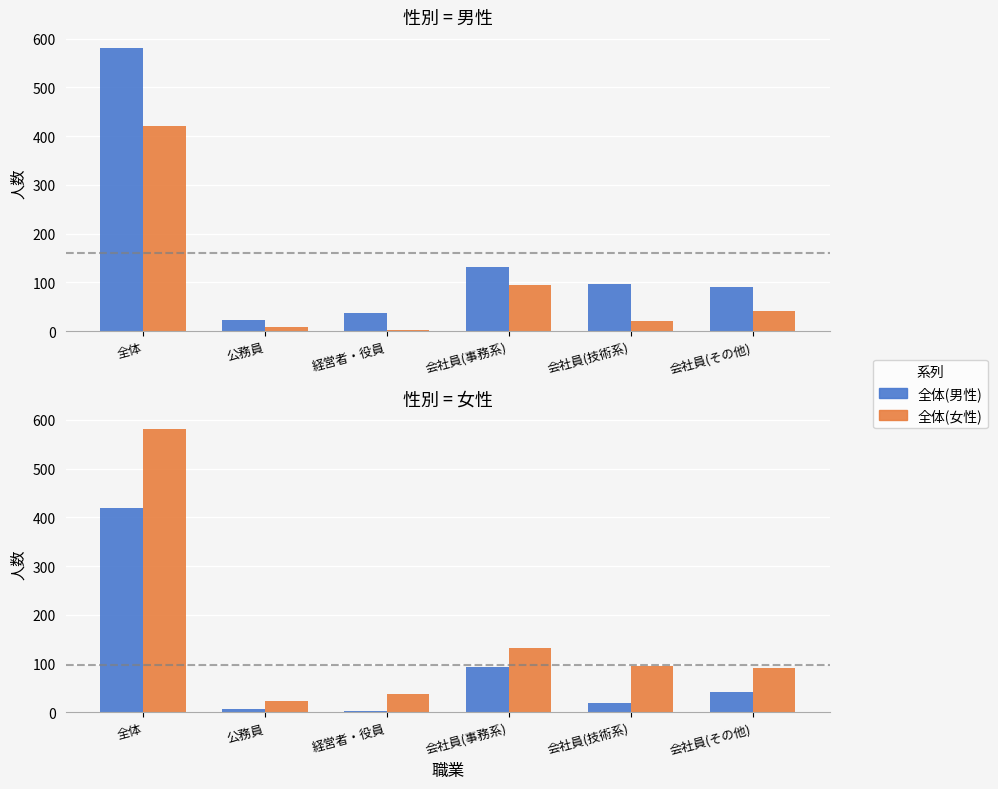

How many groups of bars are there?

6